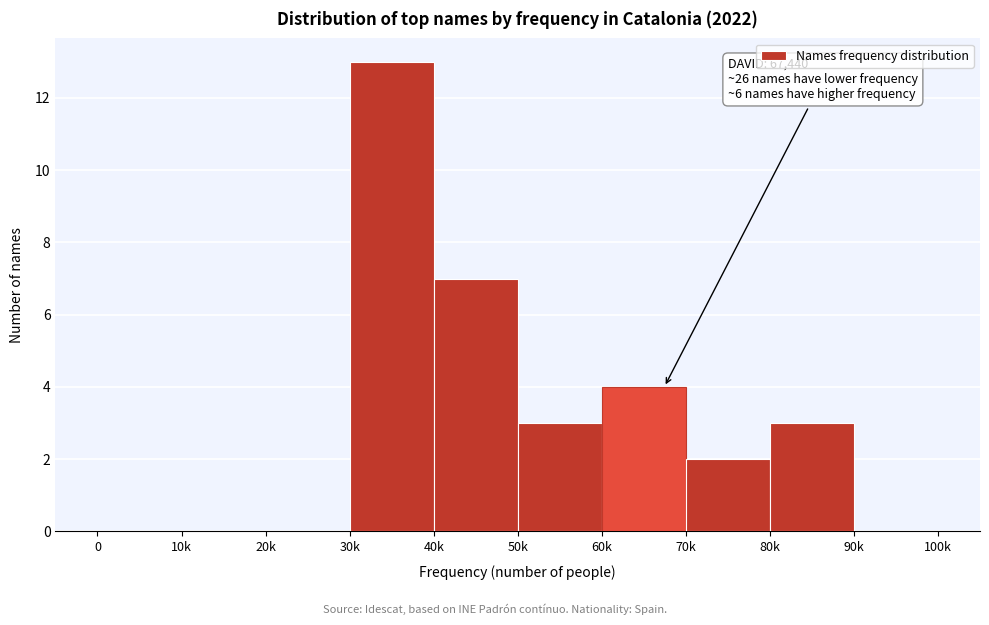

Reading left to right, list all the values displayed in this chart.

0=0	10k=0	20k=0	30k=13	40k=7	50k=3	60k=4	70k=2	80k=3	90k=0